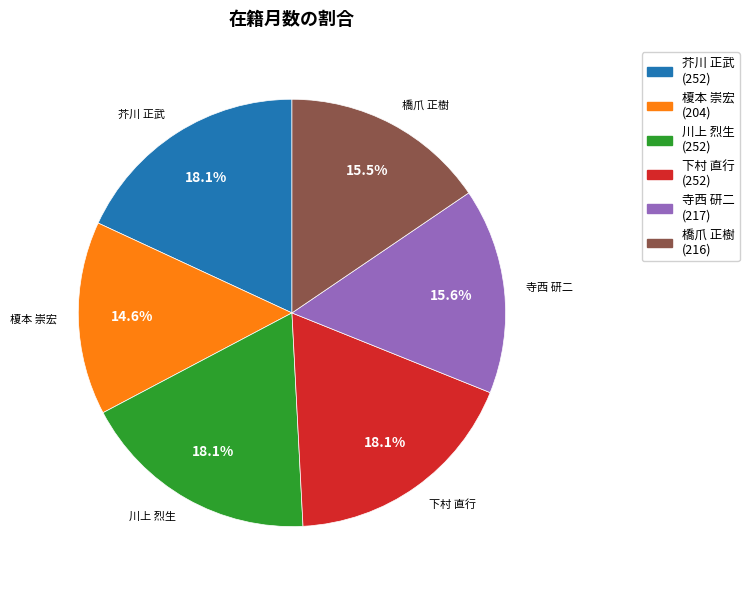

Is there any slice that represents more than half of the pie?

No